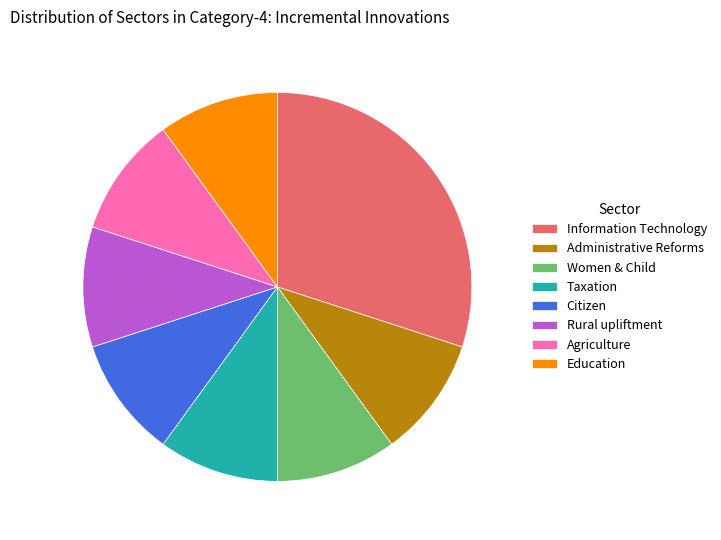

Which category has the biggest portion of the pie?

Information Technology